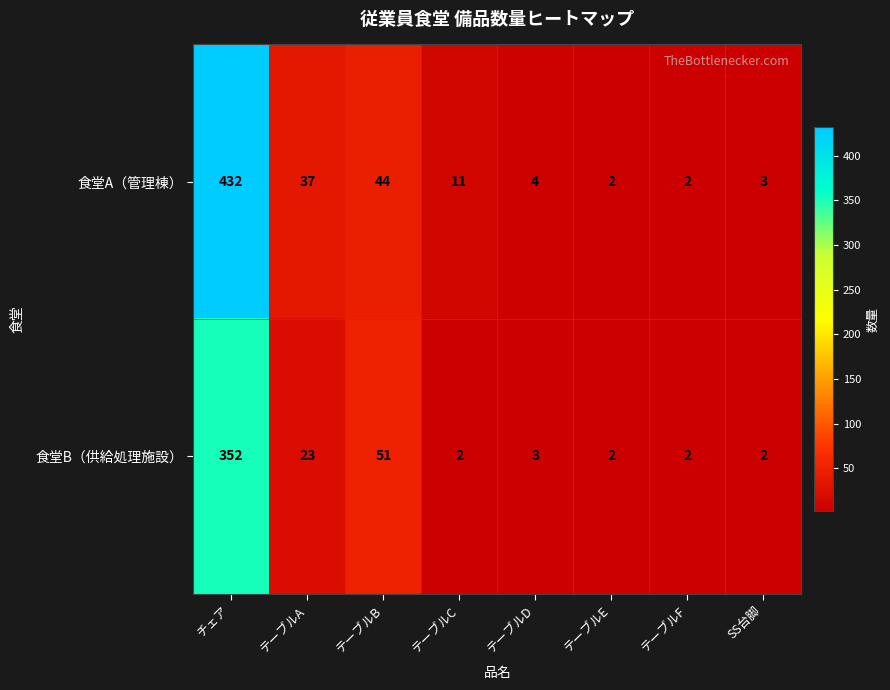

Read the 食堂B（供給処理施設） value at テーブルB, to the nearest 10.

50